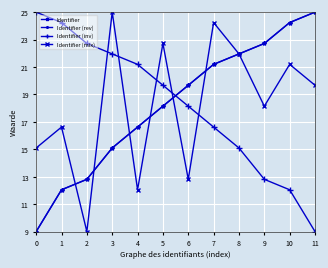

Does the chart display data point markers on the line(s)?

Yes